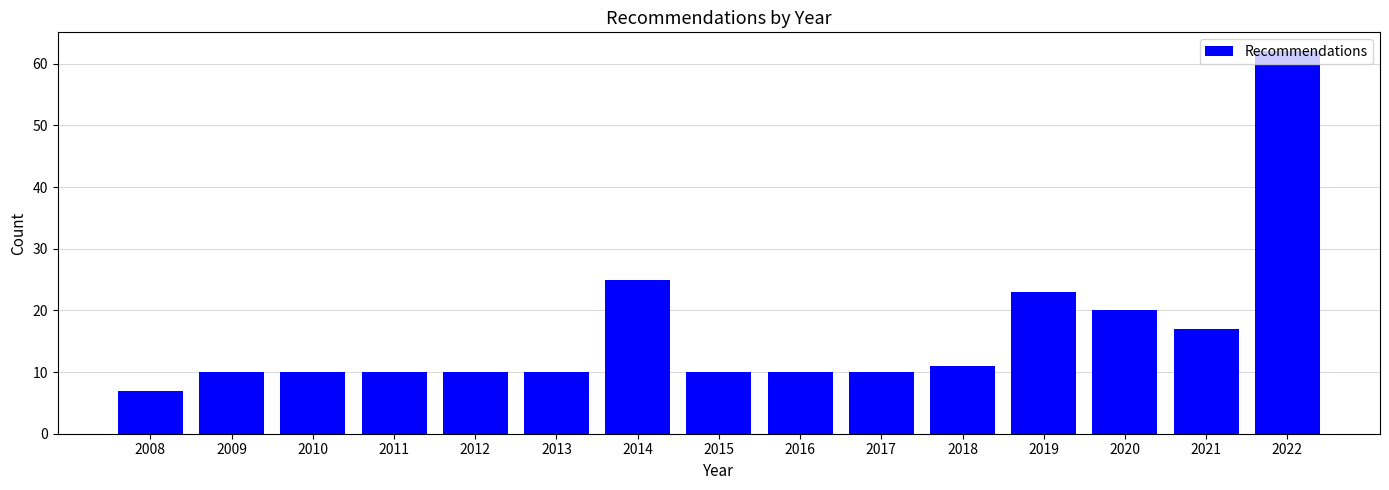

What is the difference between the second highest and second lowest values?

15